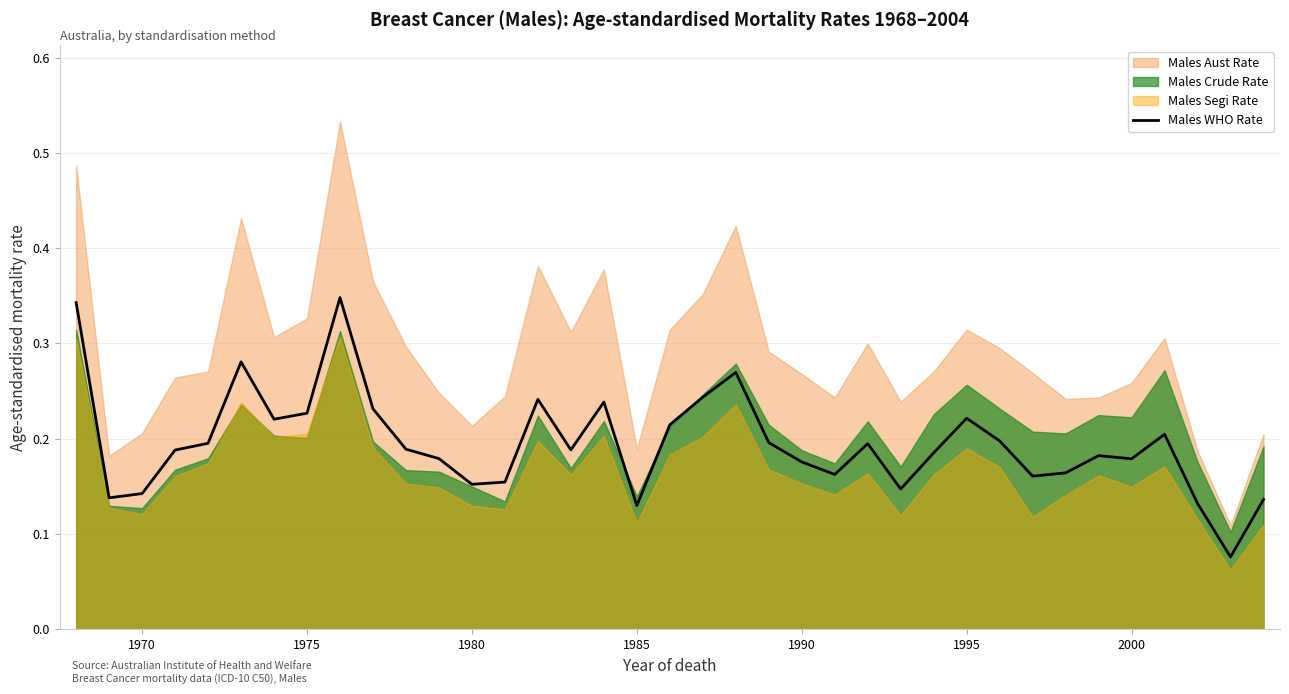

What is the difference between the maximum and minimum values?

0.3